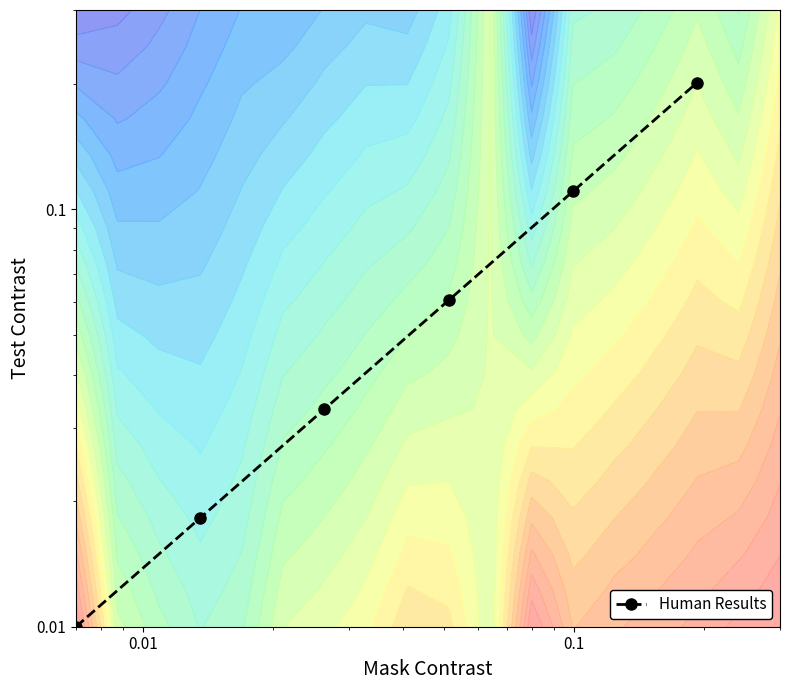

Reading left to right, list all the values displayed in this chart.

0.0	0.0	0.0	0.1	0.1	0.2